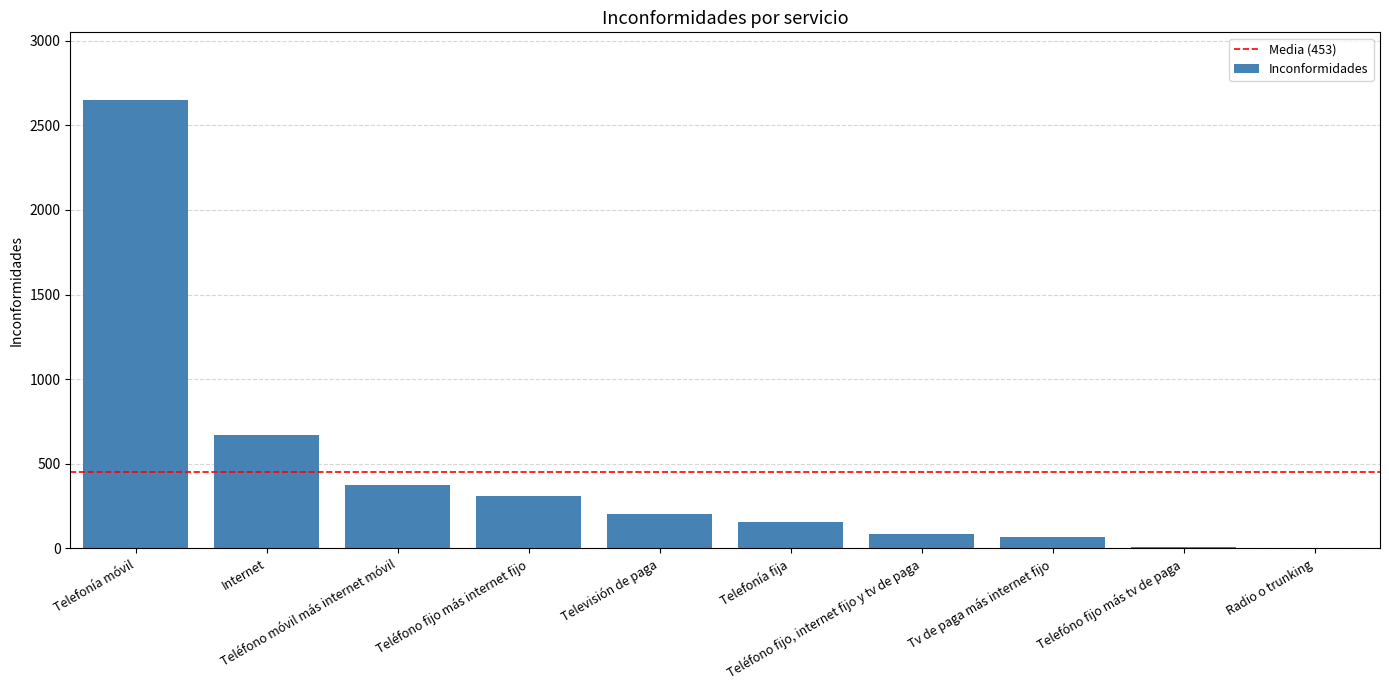

What is the sum of all values?

4529